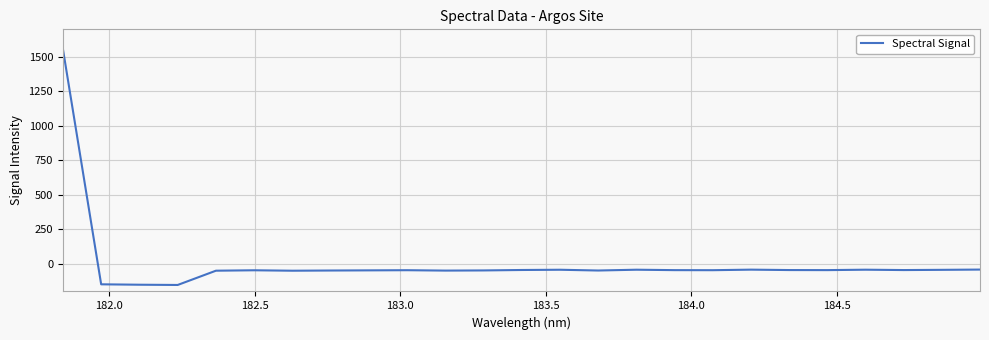

What is the minimum value shown in the chart?

-153.0